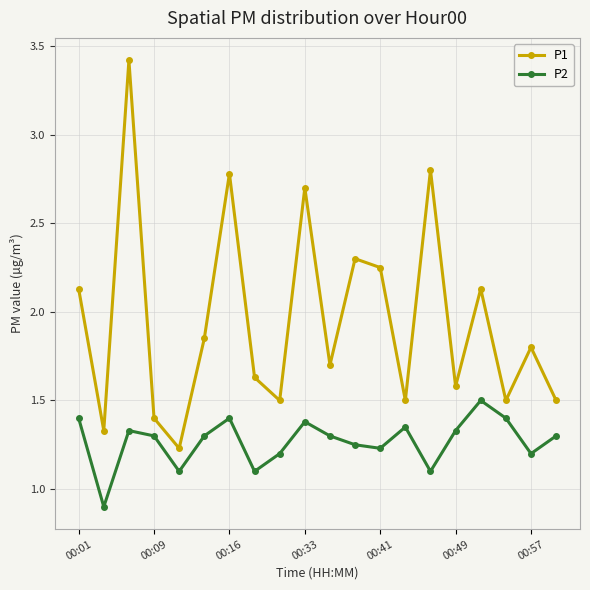

Rank the series by their average value, from lowest to highest.

P2, P1